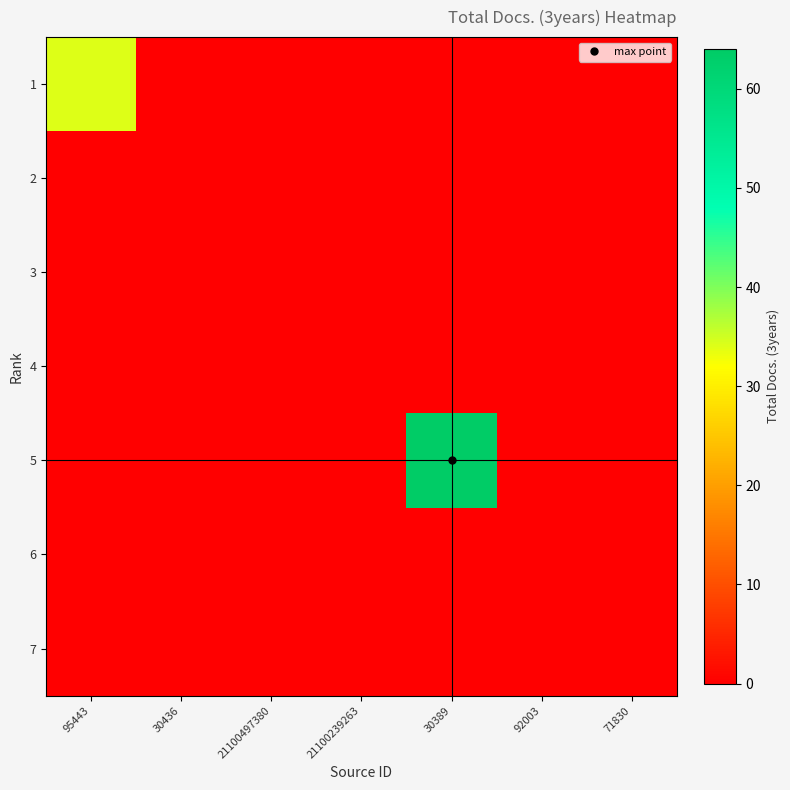

Which category has the lowest value across all series?

30436